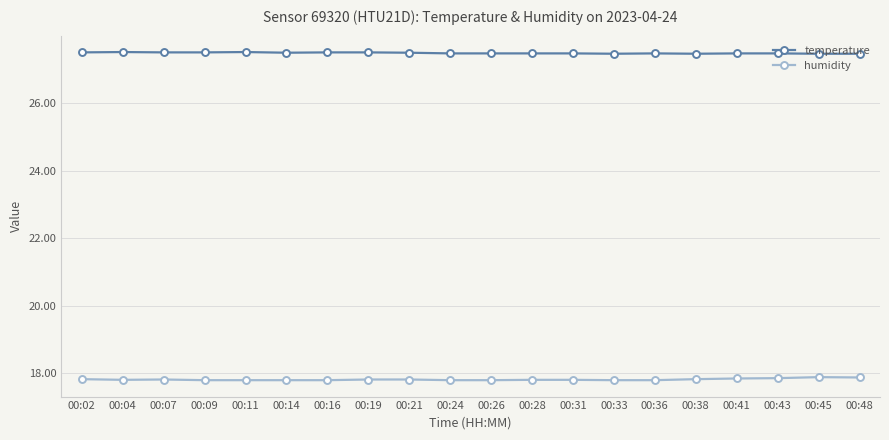

What is the total value across all series at 00:21?

45.3